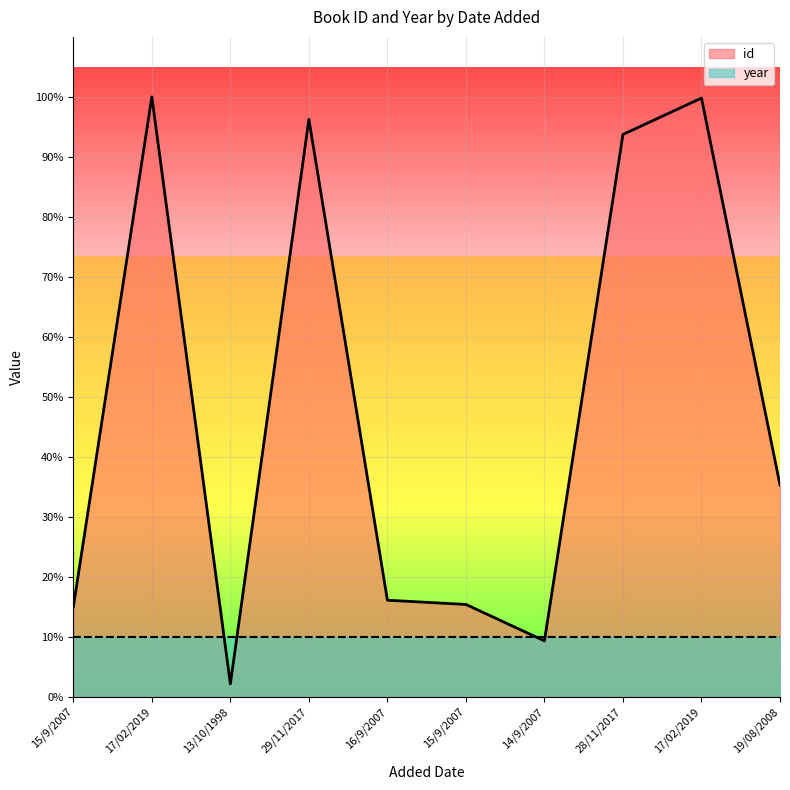

What is the ratio of the value at 29/11/2017 to the value at 19/08/2008?

2.7